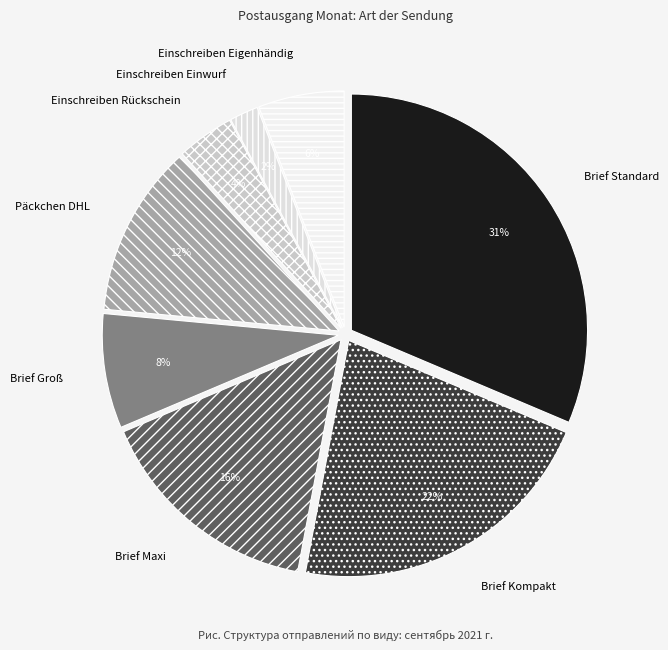

Rank the categories by value from highest to lowest.

Brief Standard, Brief Kompakt, Brief Maxi, Päckchen DHL, Brief Groß, Einschreiben Eigenhändig, Einschreiben Rückschein, Einschreiben Einwurf